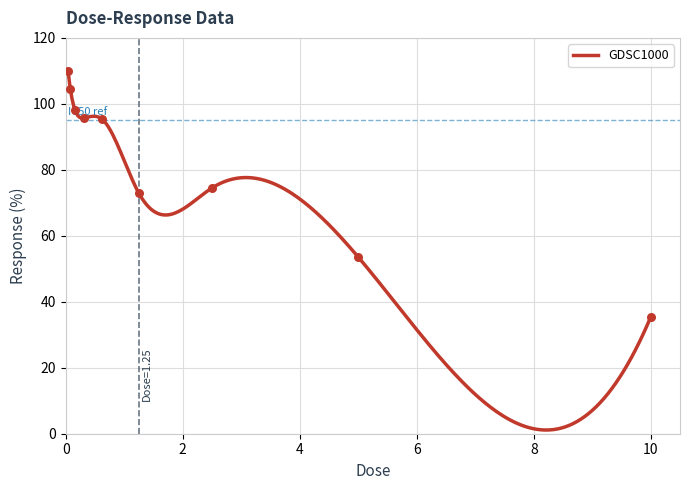

What is the change in value from 0.0390625 to 1.25?

-37.1